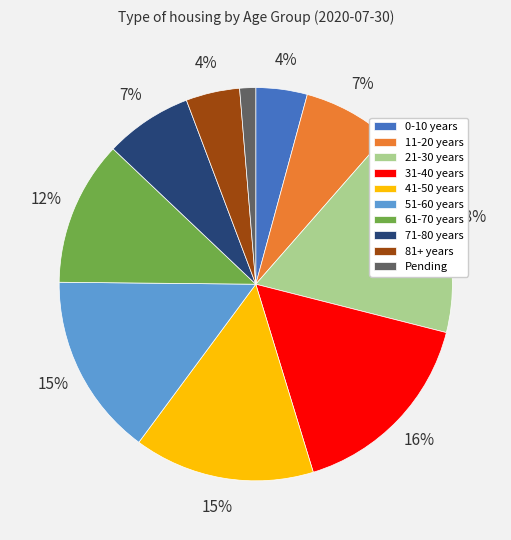

The Pending slice represents 11% of the pie. True or false?

False